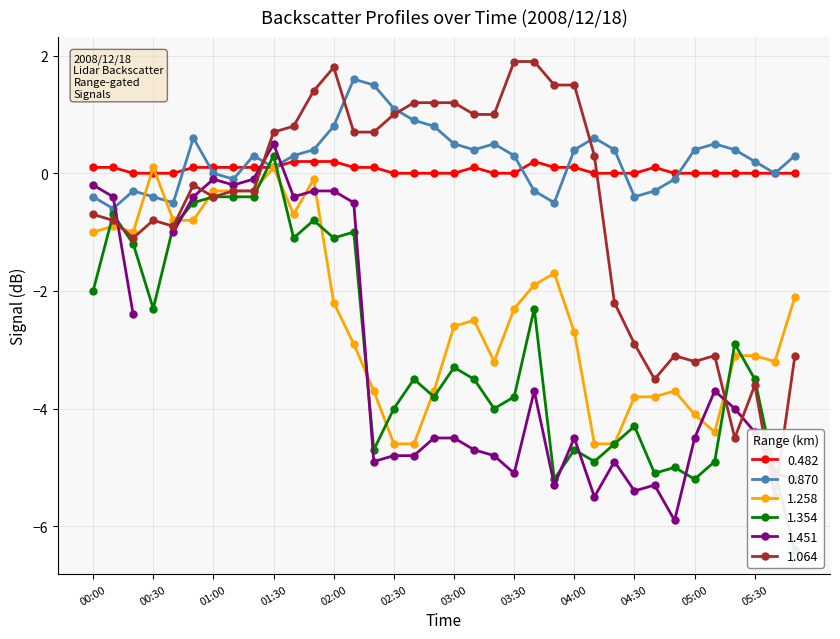

How many values in the 0.870 series exceed 0?

23